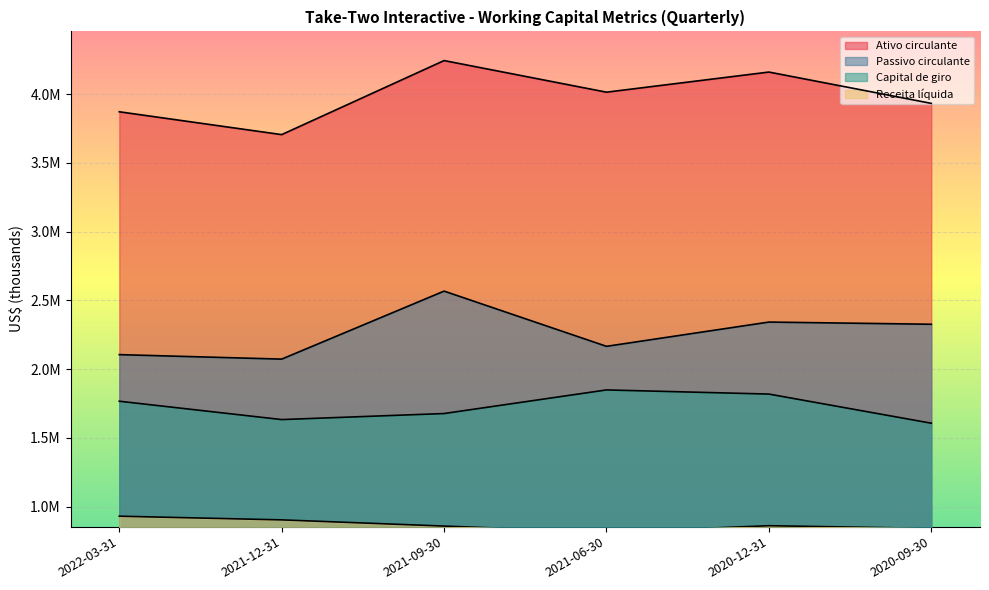

Reading left to right, what are all the values shown in this chart?

Ativo circulante: 2022-03-31=3871088	2021-12-31=3705013	2021-09-30=4243458	2021-06-30=4013612	2020-12-31=4159959	2020-09-30=3932098
Passivo circulante: 2022-03-31=2104964	2021-12-31=2072345	2021-09-30=2566873	2021-06-30=2165329	2020-12-31=2341789	2020-09-30=2325835
Capital de giro: 2022-03-31=1766124	2021-12-31=1632668	2021-09-30=1676585	2021-06-30=1848283	2020-12-31=1818170	2020-09-30=1606263
Receita líquida: 2022-03-31=930004	2021-12-31=903252	2021-09-30=858198	2021-06-30=813346	2020-12-31=860889	2020-09-30=841142